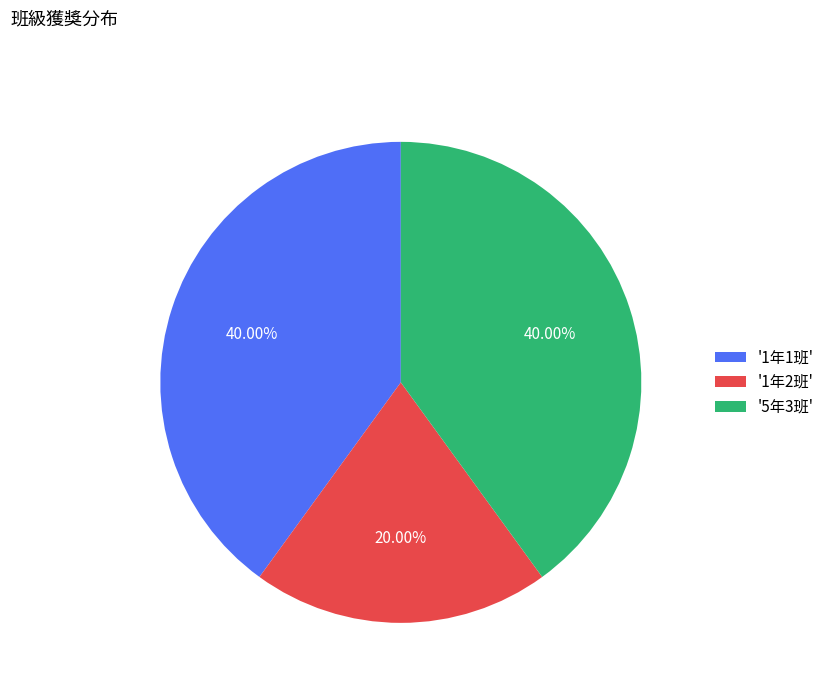

Between '1年2班' and '5年3班', which is larger?

'5年3班'